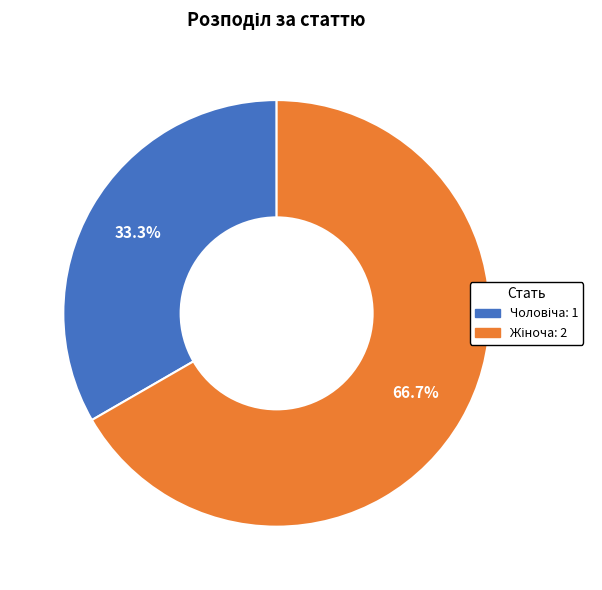

Is there a majority slice in this chart?

Yes